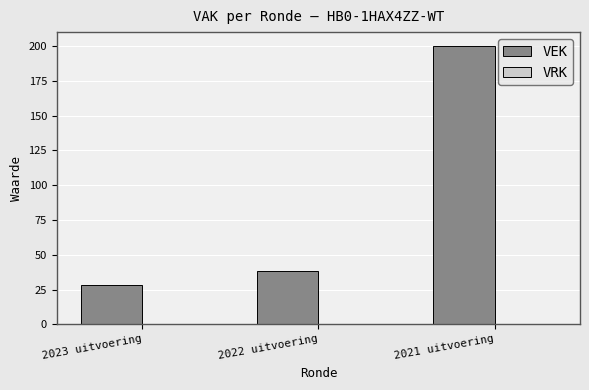

What is the sum of all values?

266